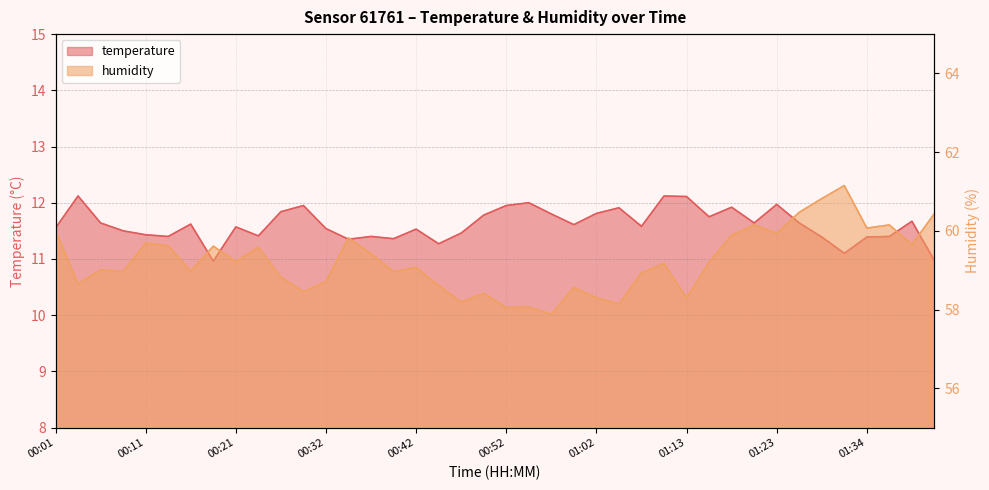

How many interior local valleys does the temperature series have?

11